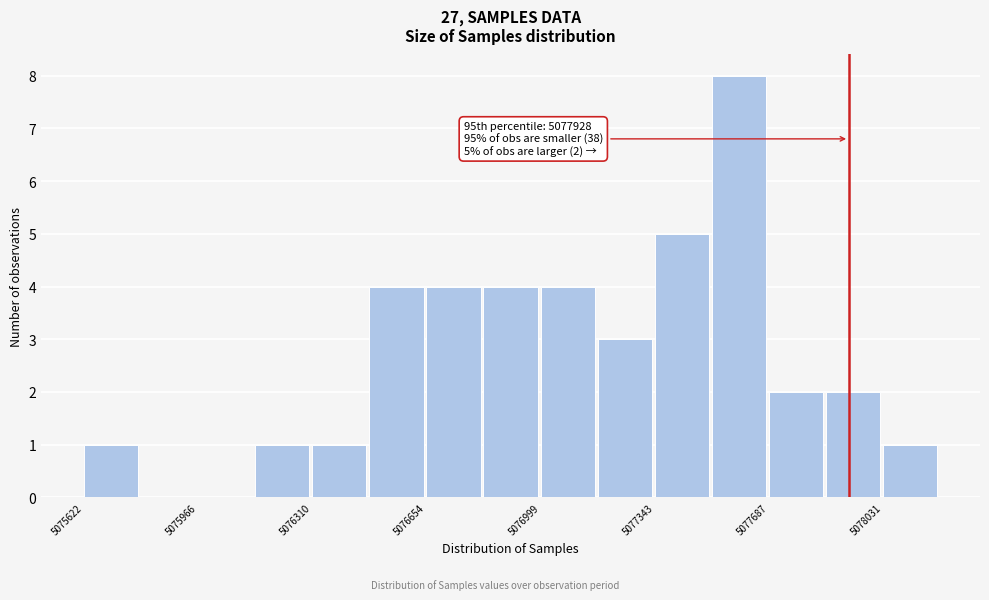

Around what value on the x-axis is the tallest bar? Give the approximate position of its centre, as read against the axis.

5077600